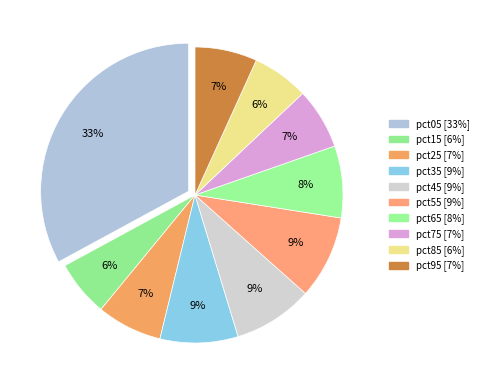

Is there a majority slice in this chart?

No